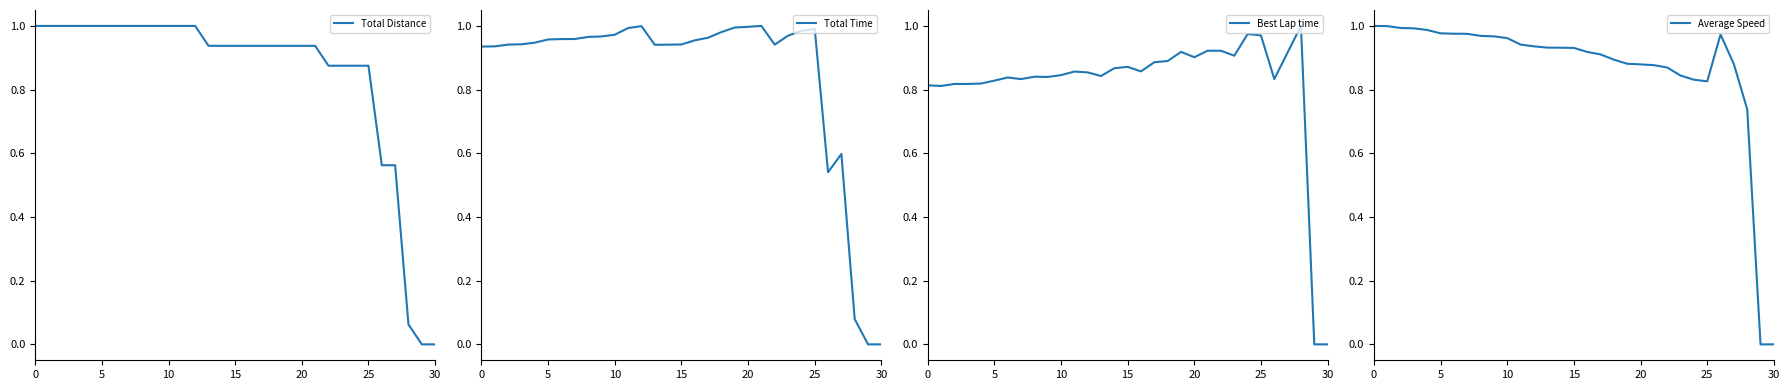

What is the difference between the maximum and minimum values in the Total Distance series?

1.0